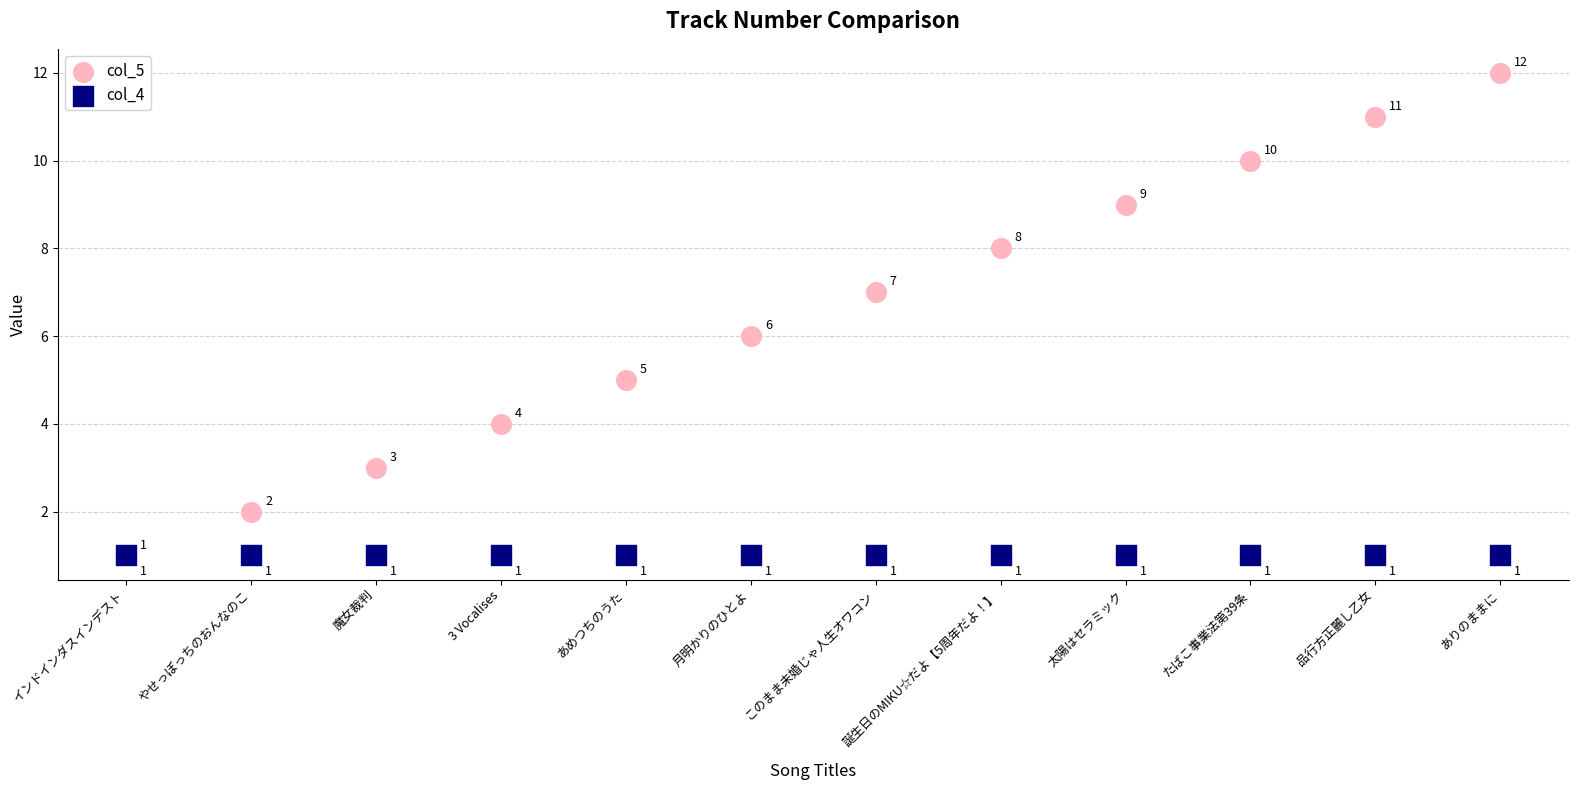

Across all series, what Y value is closest to 6?

6